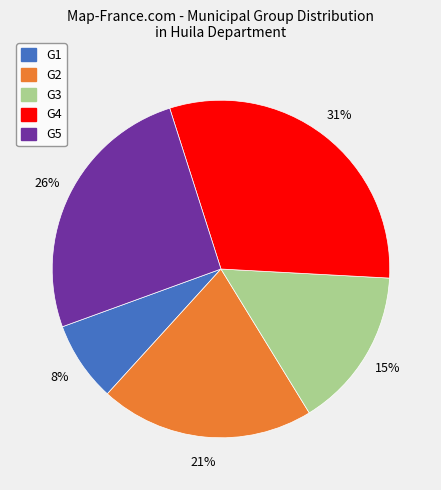

Approximately how many times larger is the value at G5 compared to G4?

0.8